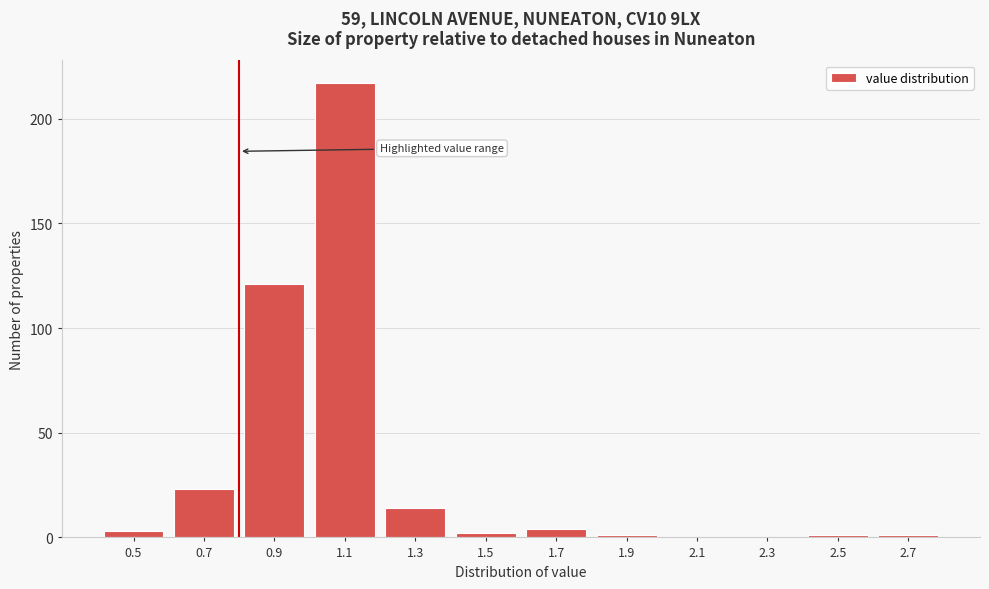

Reading right to left, what are all the values shown in this chart?

2.7=1	2.5=1	2.3=0	2.1=0	1.9=1	1.7=4	1.5=2	1.3=14	1.1=217	0.9=121	0.7=23	0.5=3